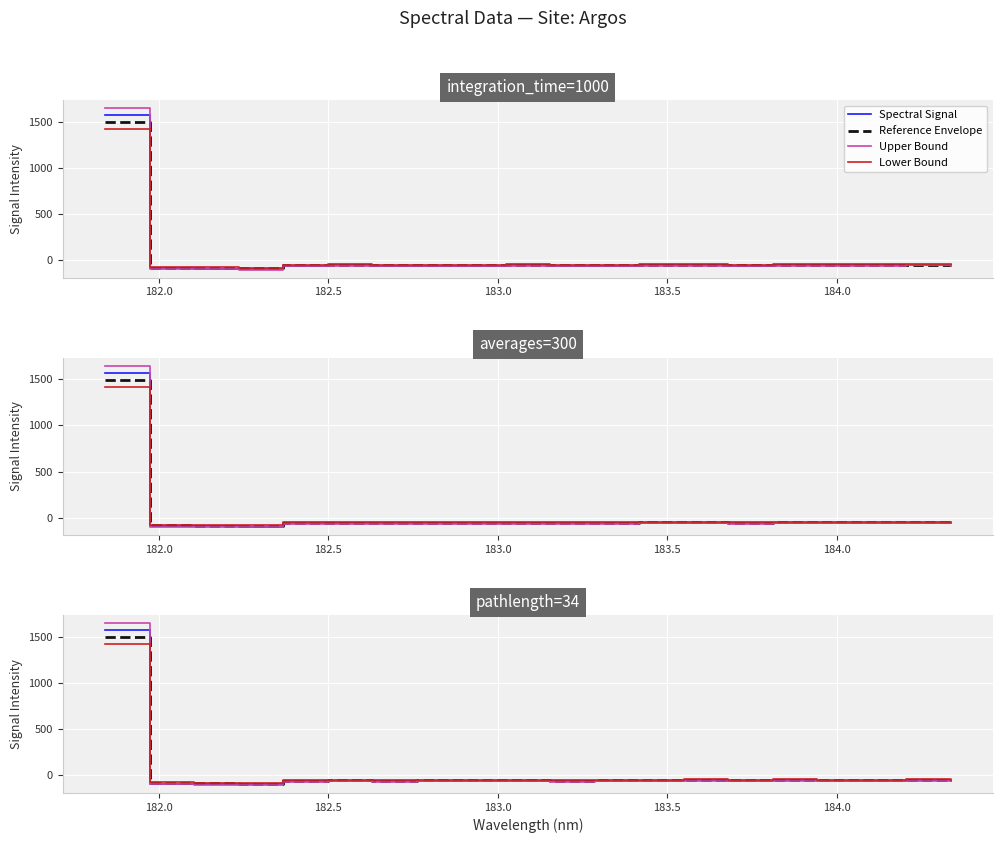

What is the greatest value displayed?

1647.6